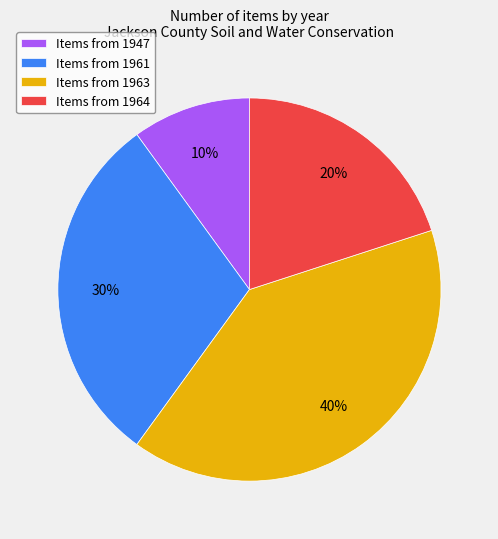

Is there a majority slice in this chart?

No